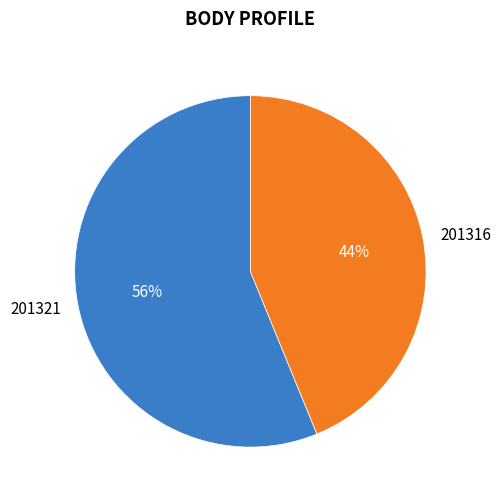

Is there a majority slice in this chart?

Yes